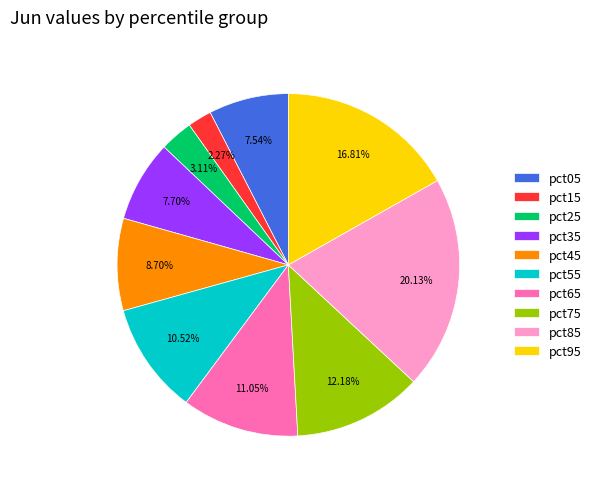

How many slices are in this pie chart?

10